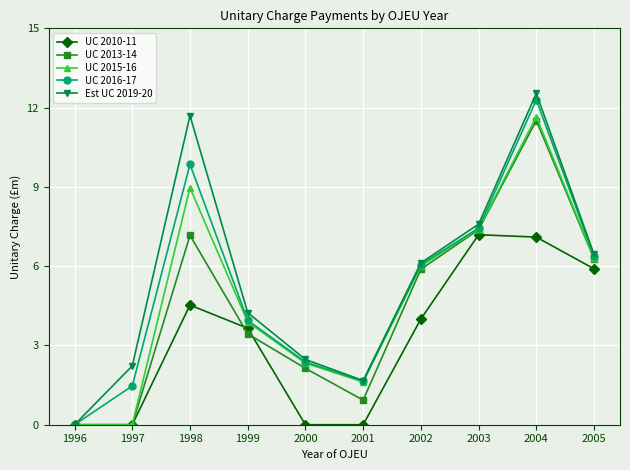

What is the value of the UC 2015-16 point at the 3rd from the left?

9.0